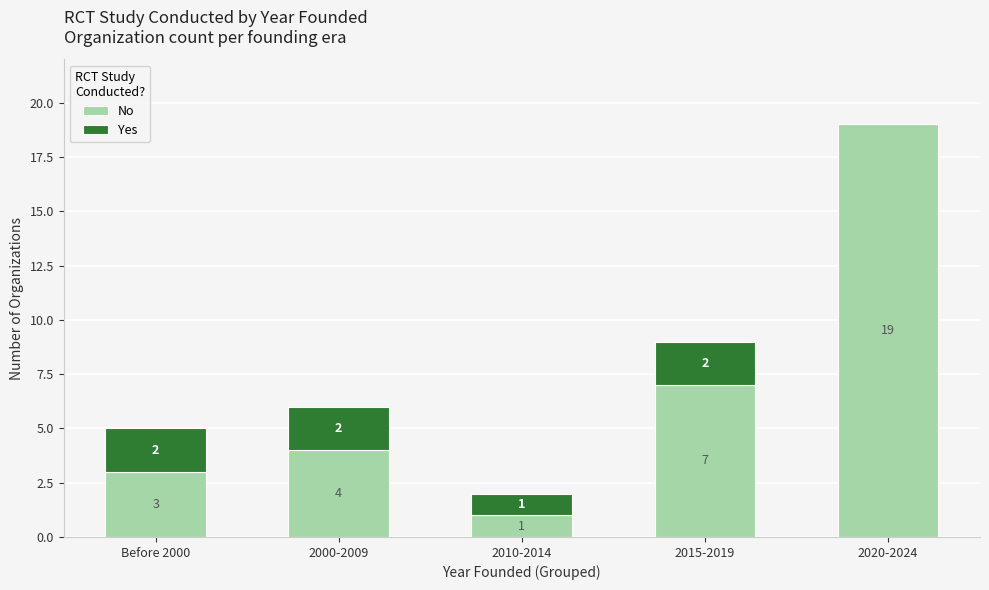

Are the bars horizontal?

No